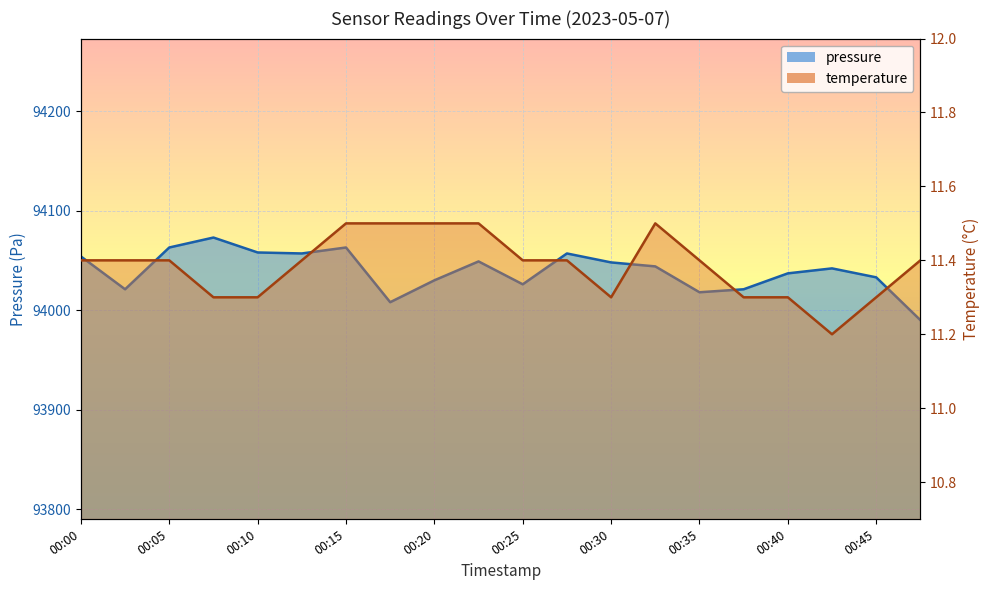

True or false: temperature and pressure cross at least once.

False